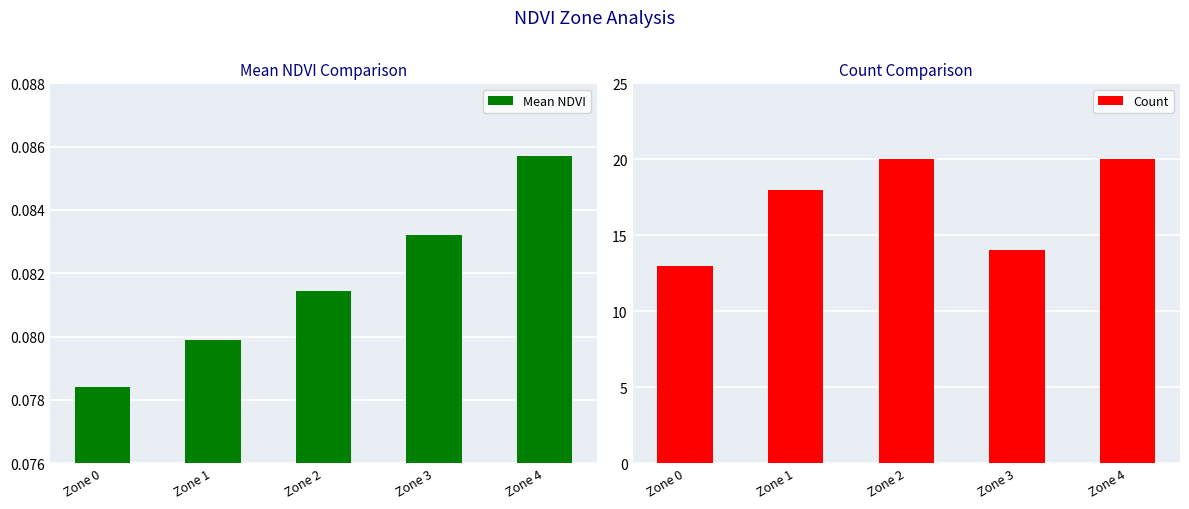

At which label is Mean NDVI closest to 0?

Zone 0